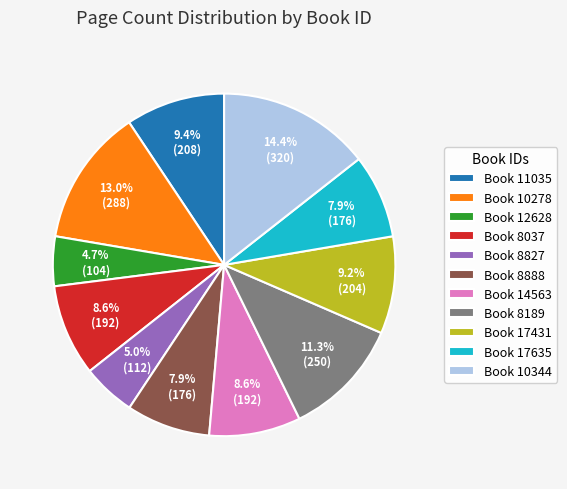

Is there any slice that represents more than half of the pie?

No